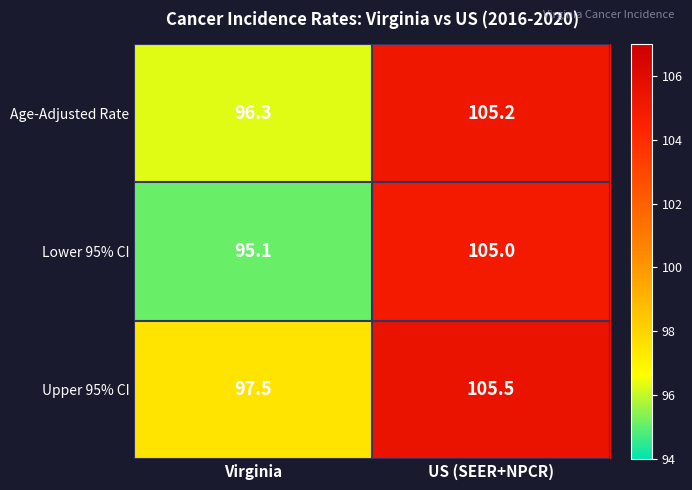

What is the difference between the highest and lowest values at US (SEER+NPCR)?

0.5